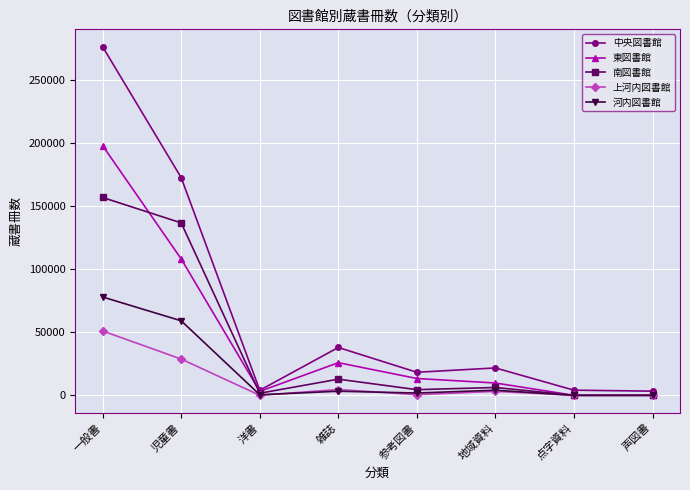

What is the total value across all series at 一般書?

759563